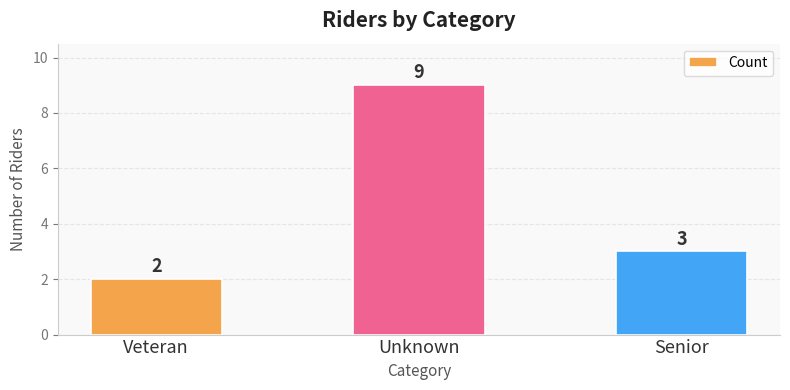

What is the sum of all values?

14